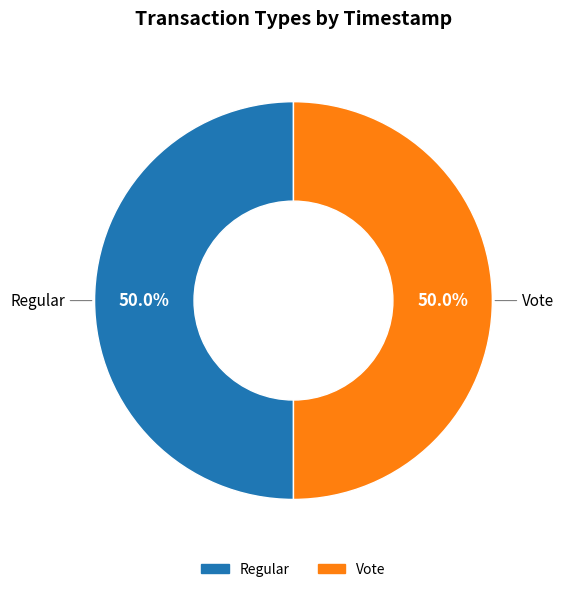

Approximately how many times larger is the value at Regular compared to Vote?

1.0